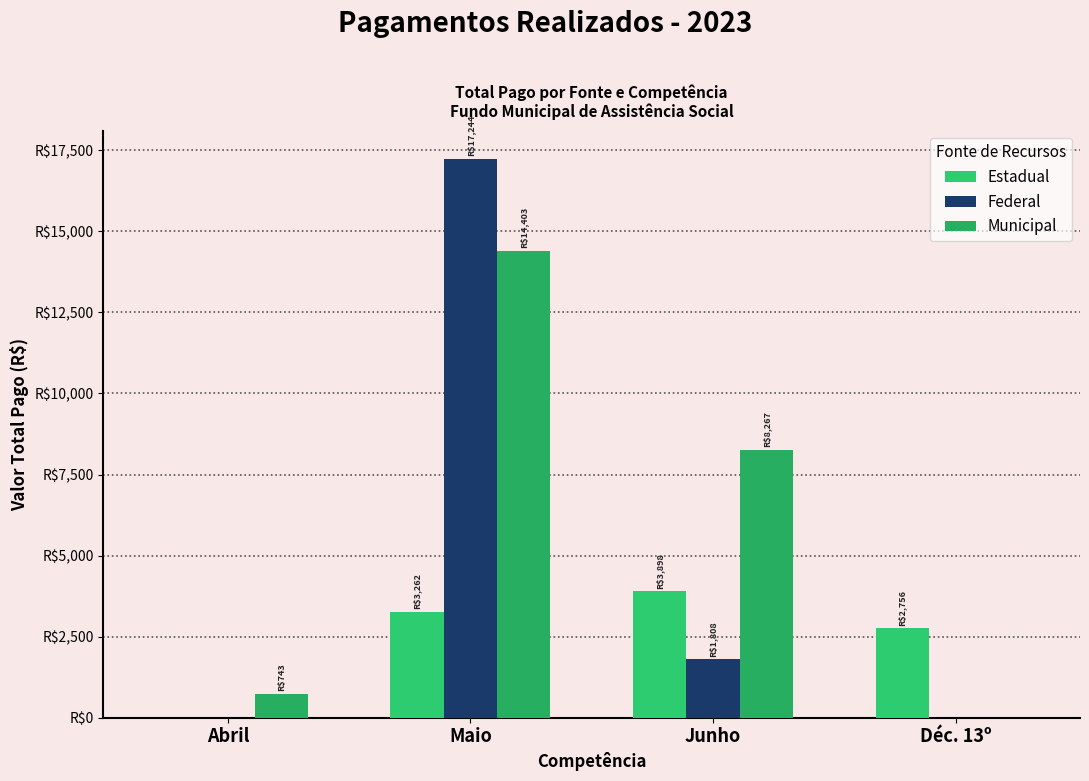

What is the average value of the Municipal series?

5853.3